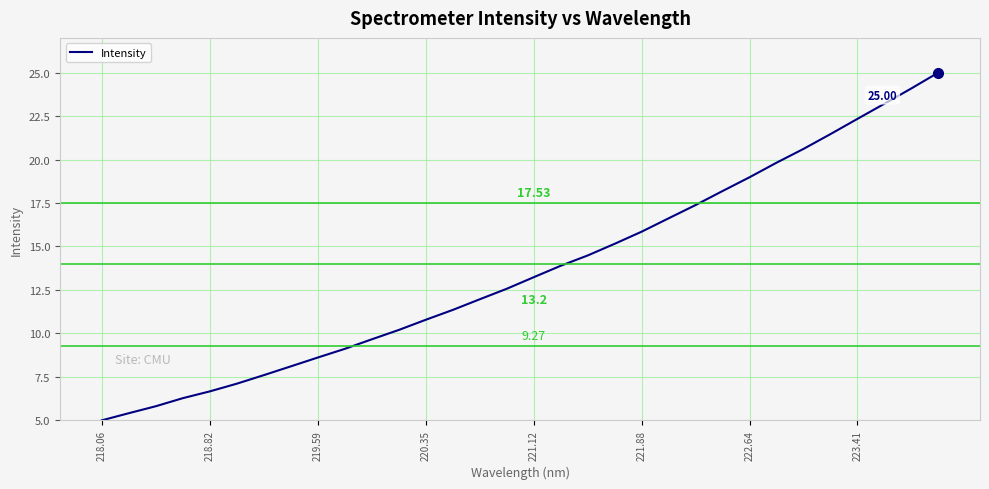

Does the chart have visible grid lines?

Yes